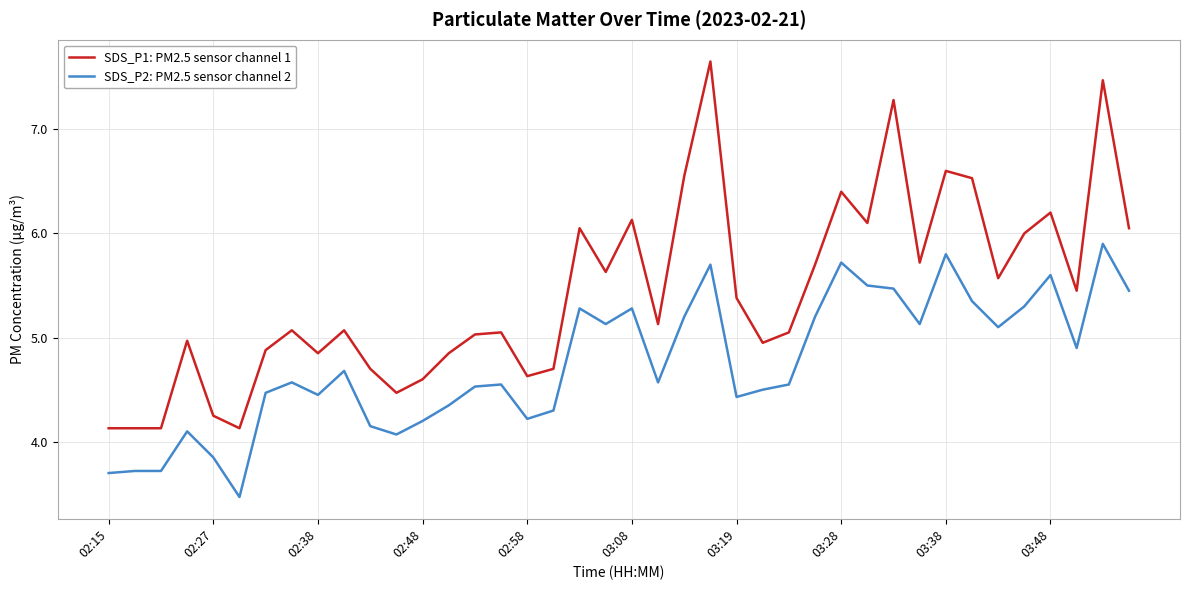

Which series has the largest total across all categories?

SDS_P1: PM2.5 sensor channel 1